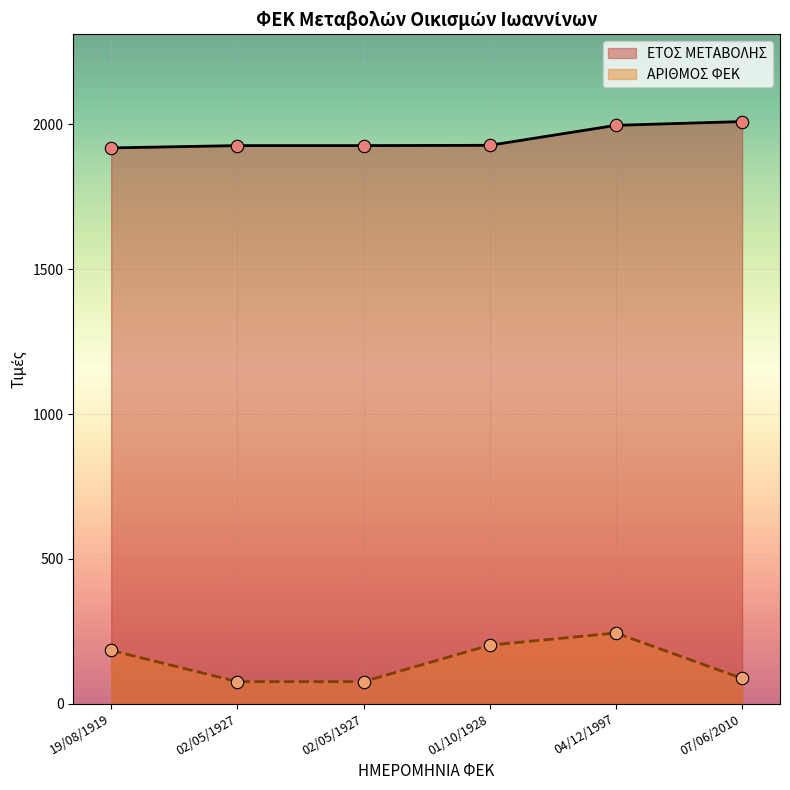

At which category is the sum across all series the highest?

04/12/1997